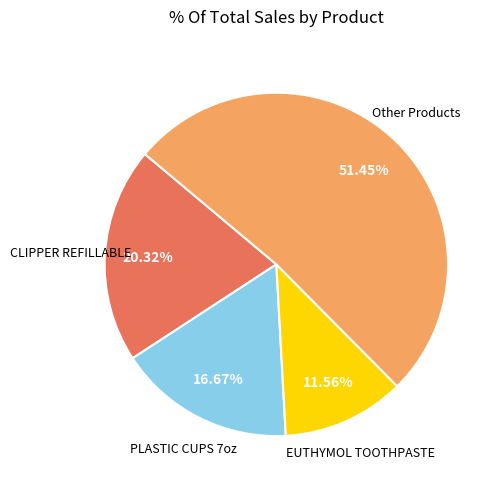

Is there any slice that represents more than half of the pie?

Yes